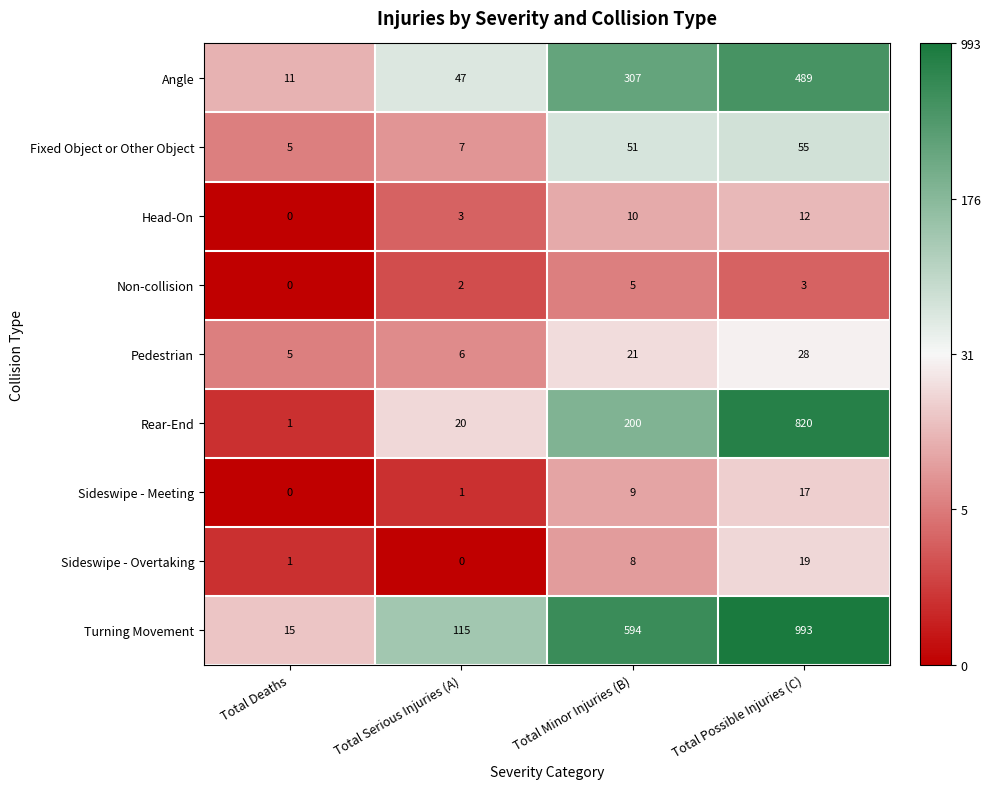

How many distinct data groups are displayed?

9